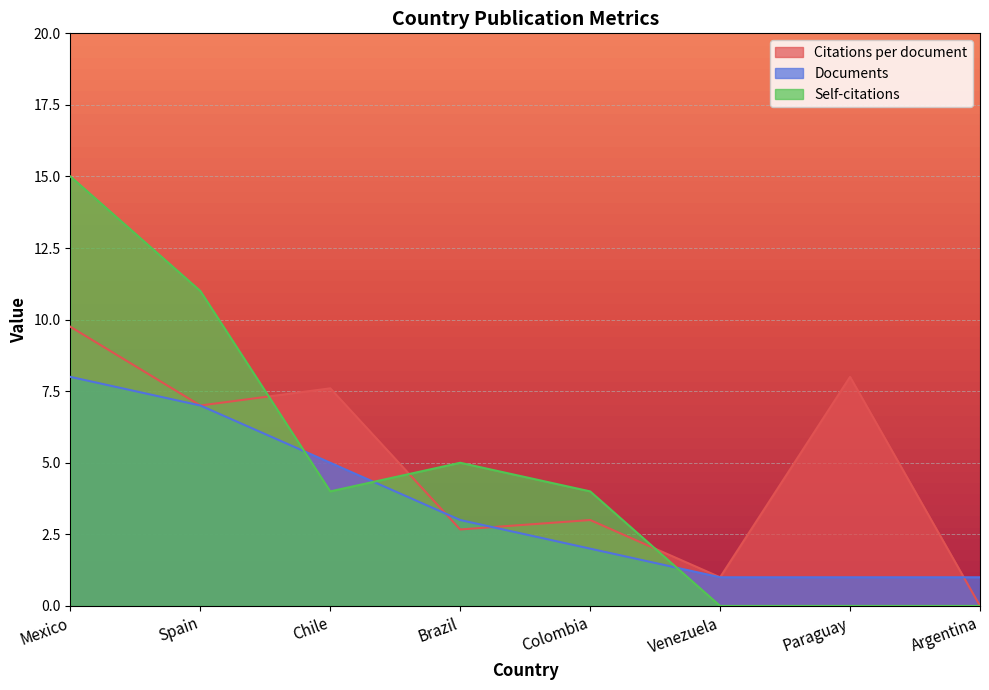

Which series ends up on top after the final intersection of Self-citations and Documents?

Documents